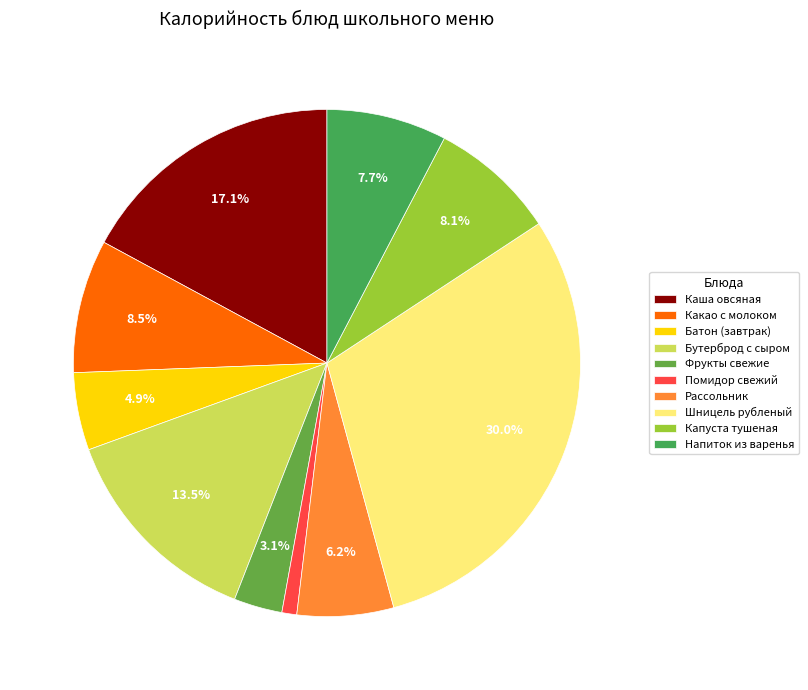

To the nearest percent, what portion does Какао с молоком represent?

9%